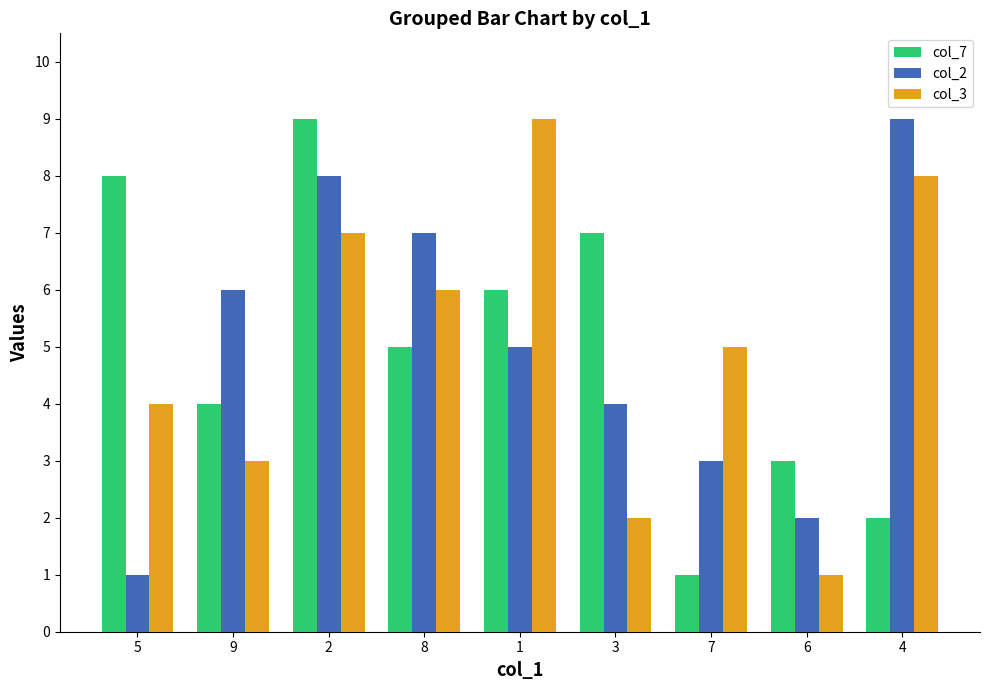

What is the value of the col_7 bar at the 9th from the left?

2